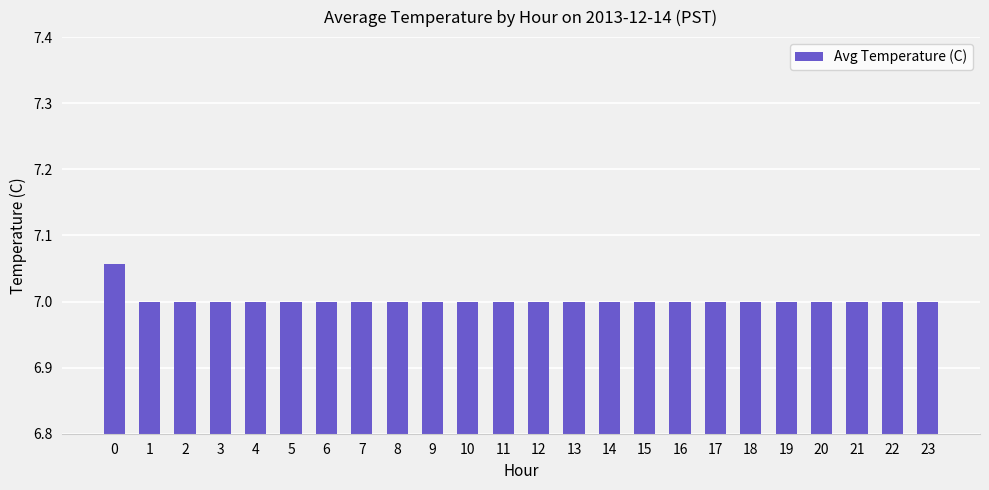

What is the ratio of the value at 2 to the value at 8?

1.0